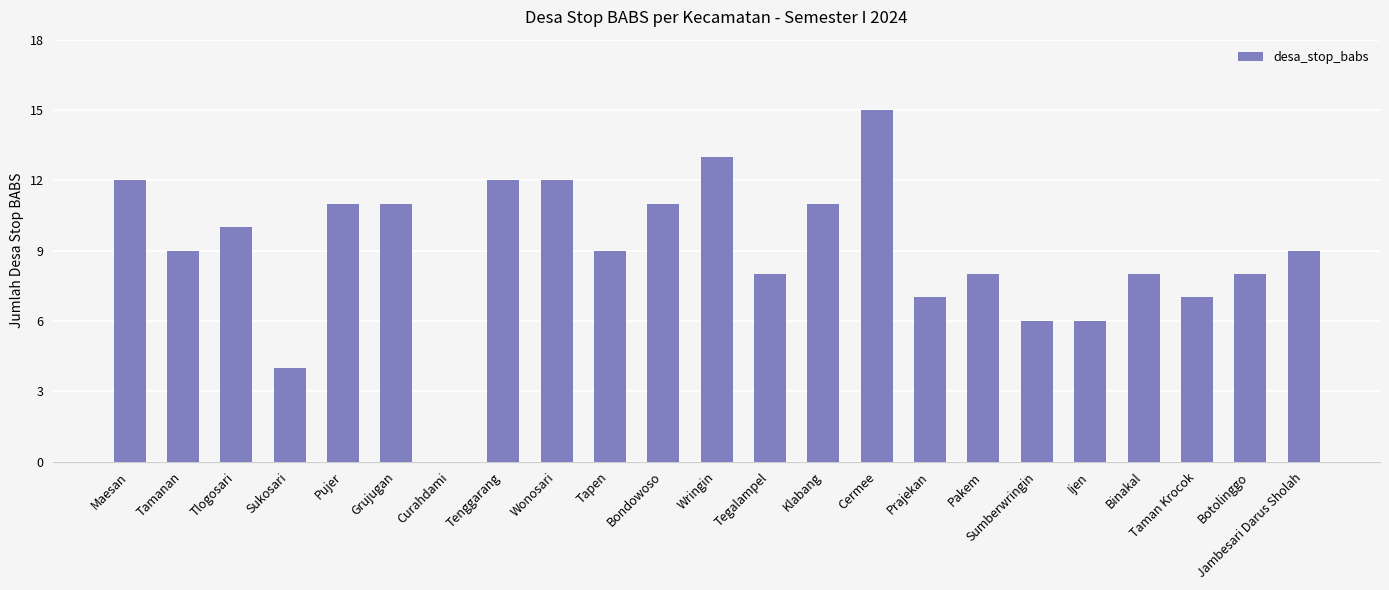

How many categories are shown in the chart?

23